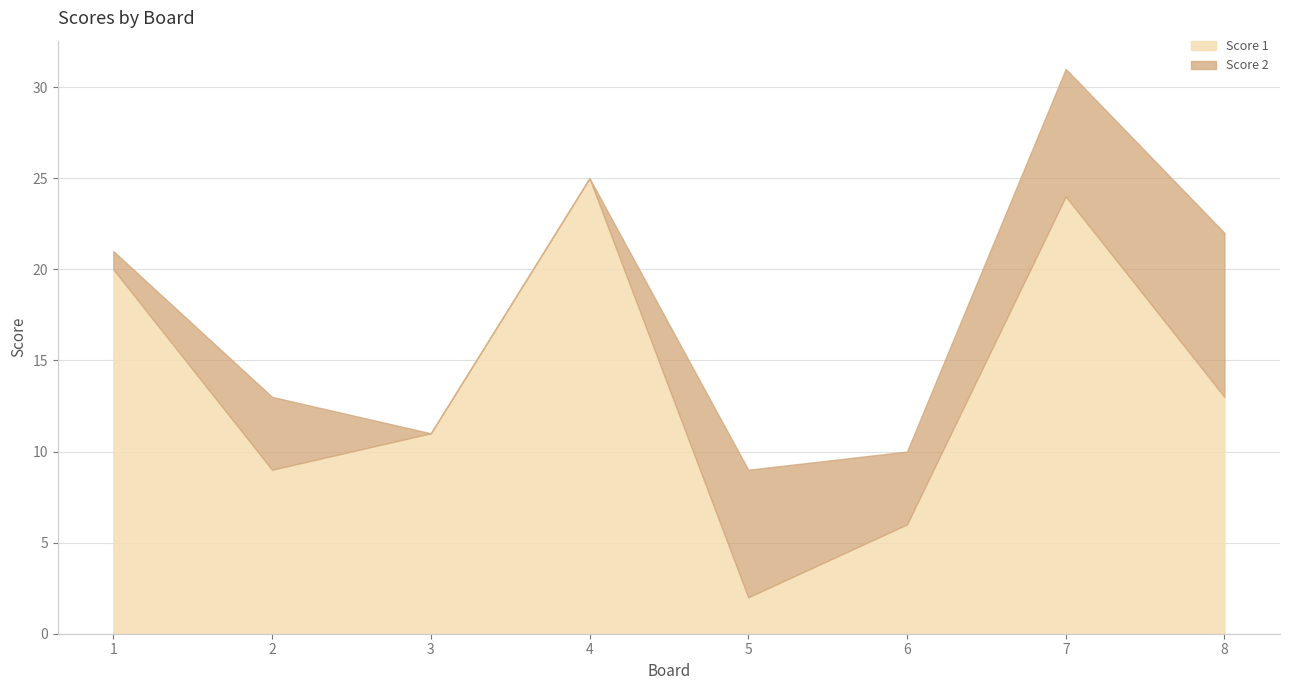

Reading right to left, transcribe all the data shown in this chart.

Score 1: 13	24	6	2	25	11	9	20
Score 2: 9	7	4	7	0	0	4	1